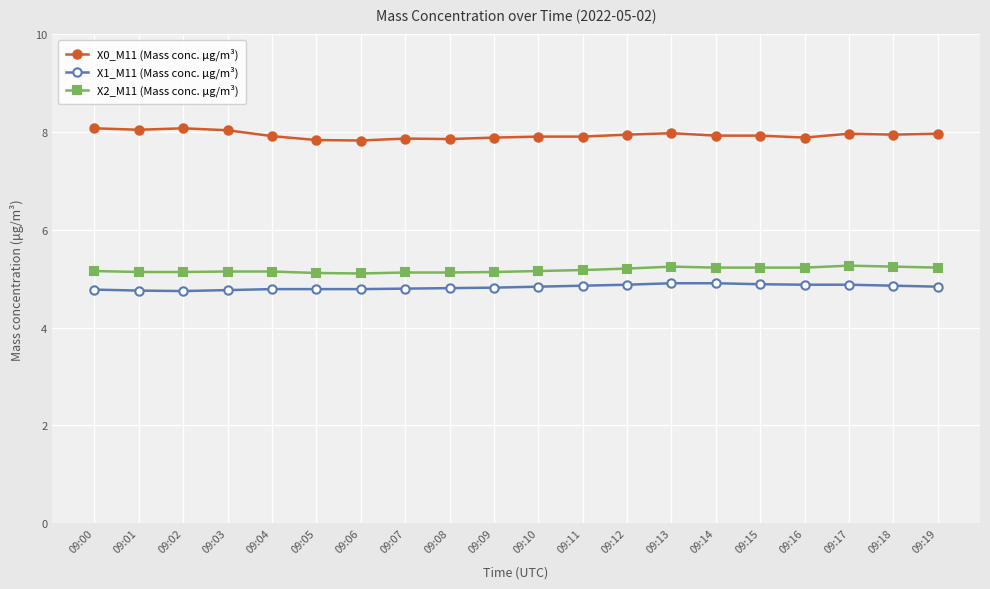

How many lines are shown in the chart?

3